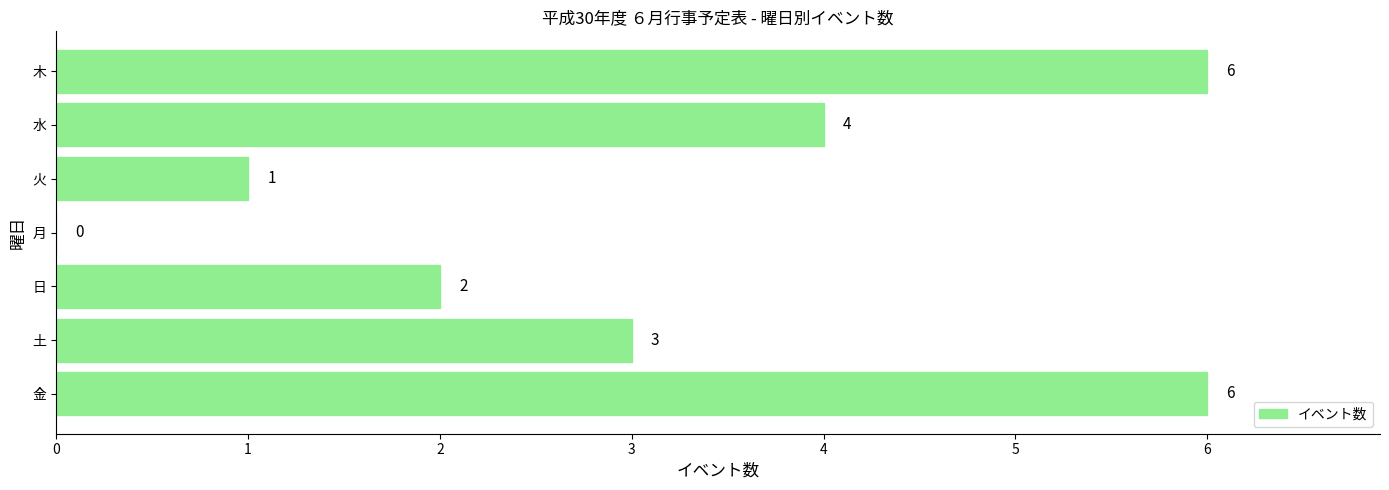

Reading bottom to top, list all the values displayed in this chart.

金=6	土=3	日=2	月=0	火=1	水=4	木=6